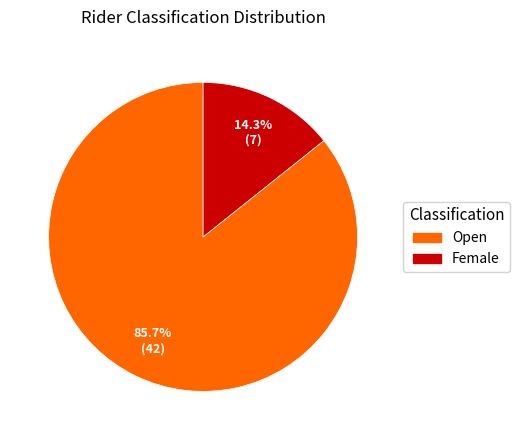

To the nearest percent, what portion does Female represent?

14%